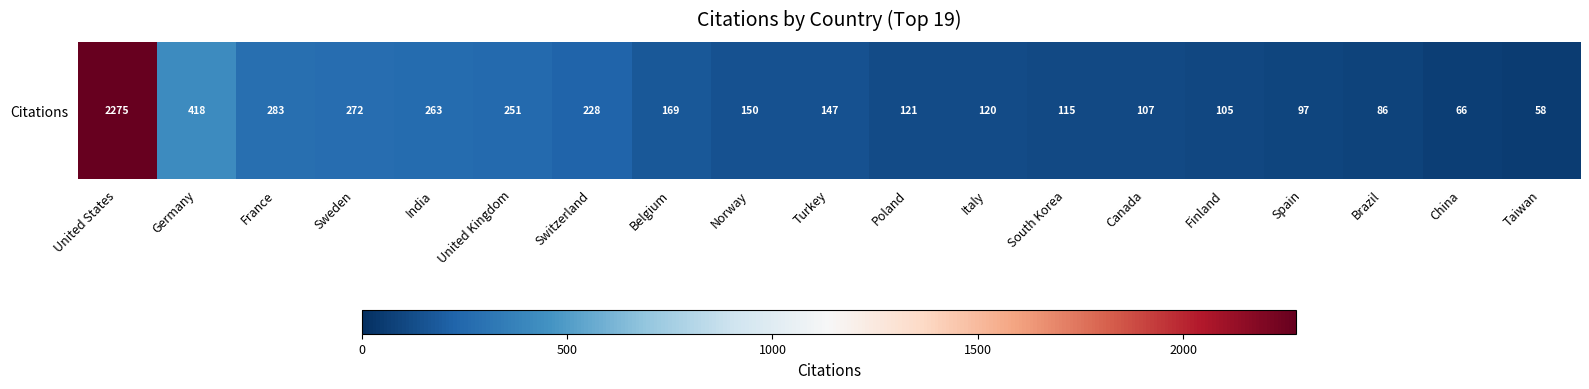

What is the difference between the values at Spain and Canada?

10